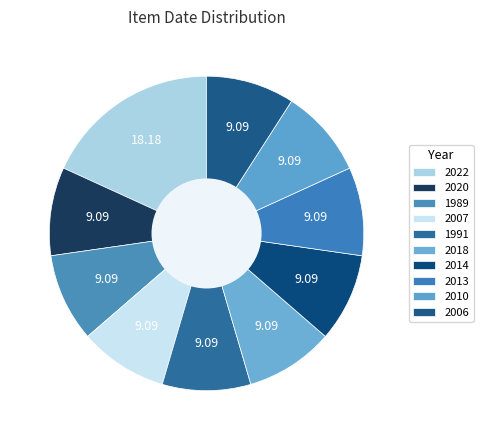

Does 1989 account for over 50% of the chart?

No